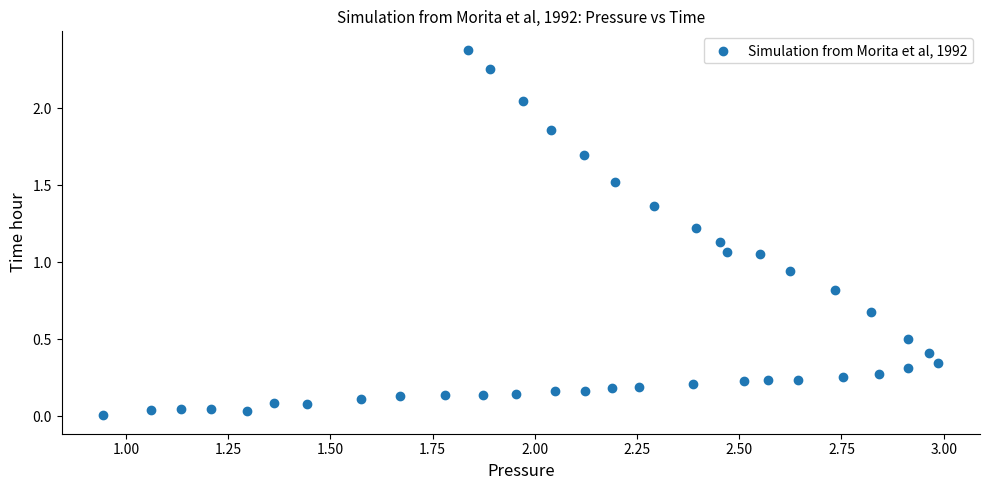

What is the range of Y values (max minus min)?

2.4